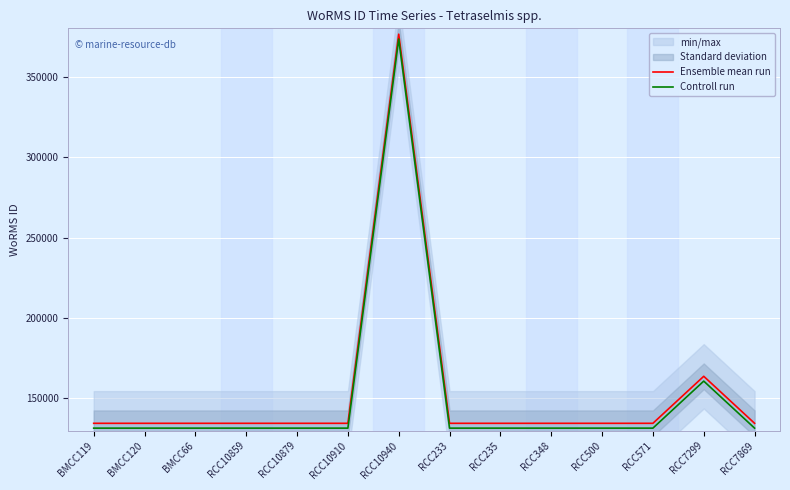

Which has a higher value, RCC571 or BMCC120?

RCC571